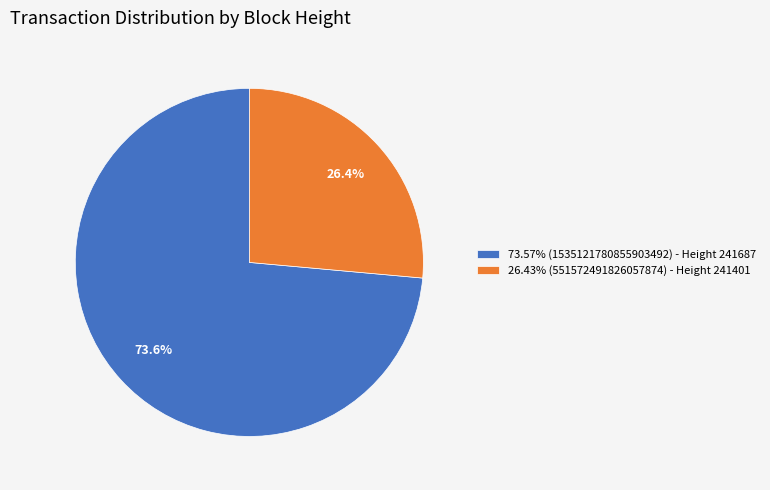

What is the ratio of the value at 73.57% (1535121780855903492) - Height 241687 to the value at 26.43% (551572491826057874) - Height 241401?

2.8